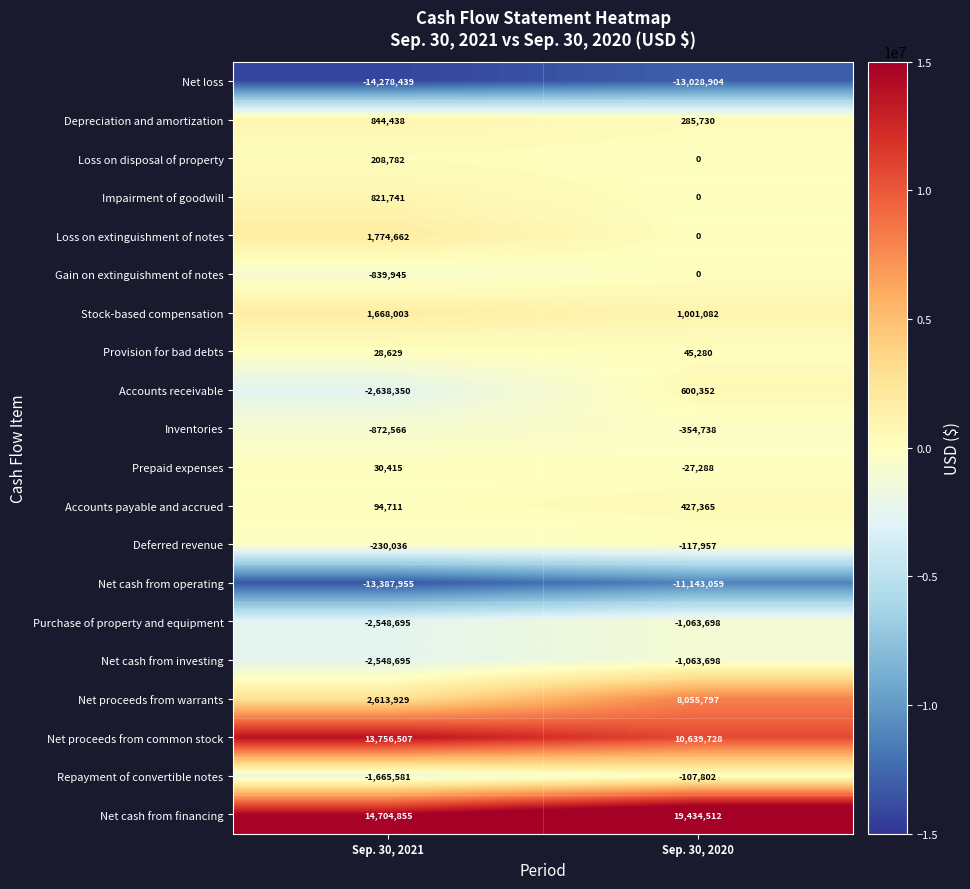

At which category does the chart reach its peak across all series?

Sep. 30, 2020